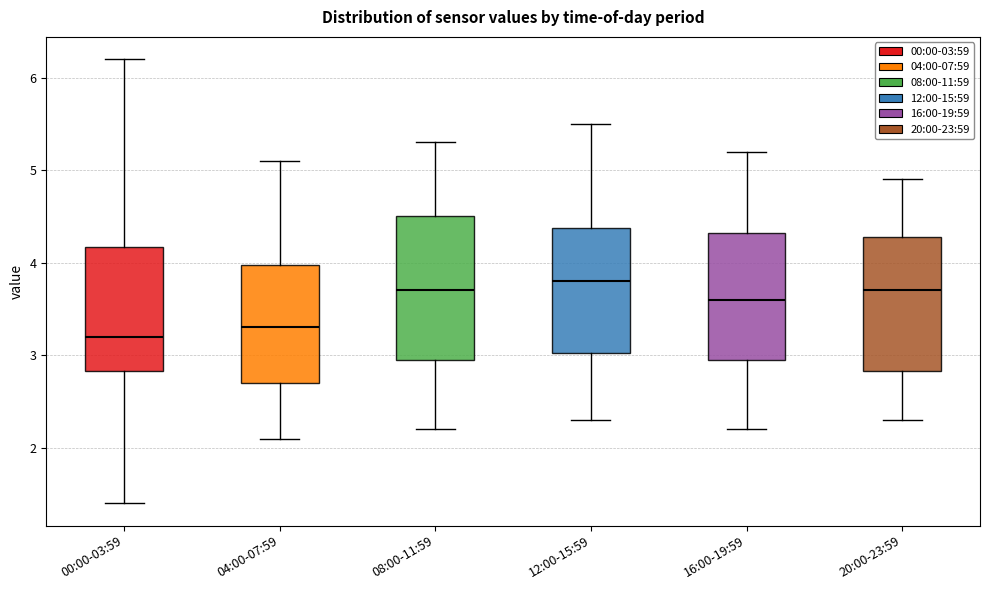

Reading left to right, read every box against the y-axis: the position of its median line, the range the box covers, and the ends of its whiskers. The values are not printed on the chart, so give them approximately, as read against the axis.

00:00-03:59: median 3.2, box 2.8 to 4.2, whiskers 1.4 to 6.2
04:00-07:59: median 3.3, box 2.7 to 4.0, whiskers 2.1 to 5.1
08:00-11:59: median 3.7, box 3.0 to 4.5, whiskers 2.2 to 5.3
12:00-15:59: median 3.8, box 3.0 to 4.4, whiskers 2.3 to 5.5
16:00-19:59: median 3.6, box 3.0 to 4.3, whiskers 2.2 to 5.2
20:00-23:59: median 3.7, box 2.8 to 4.3, whiskers 2.3 to 4.9